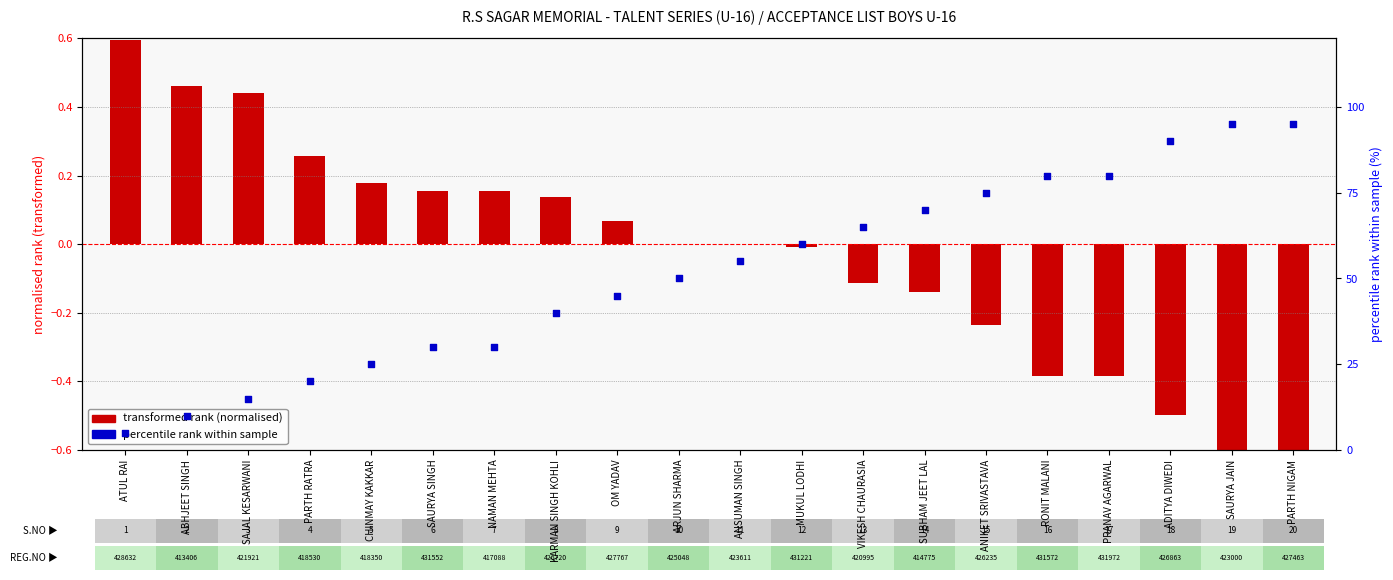

What is the change in value from ABHJEET SINGH to ANSUMAN SINGH?

+45.0